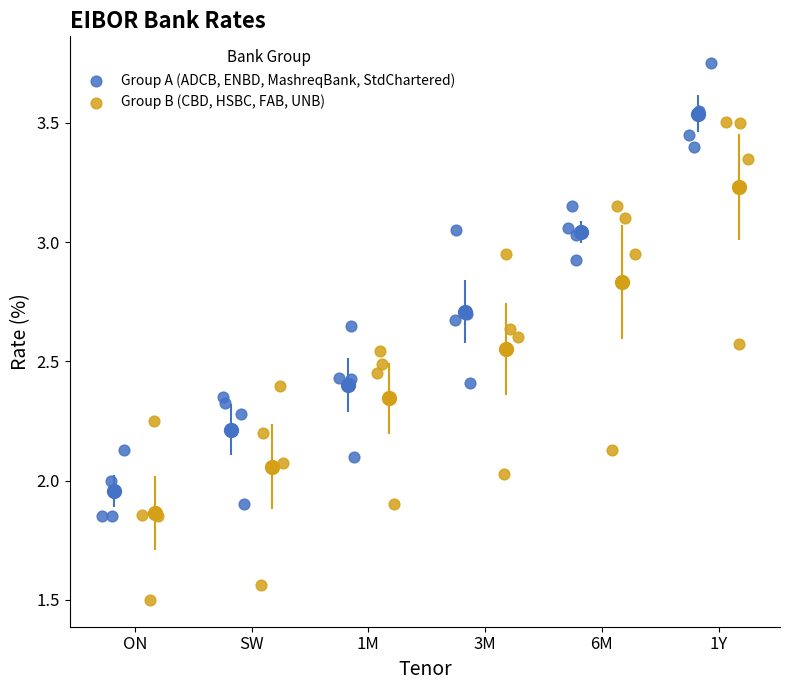

Which series reaches the maximum Y coordinate?

Group A (ADCB, ENBD, MashreqBank, StdChartered)